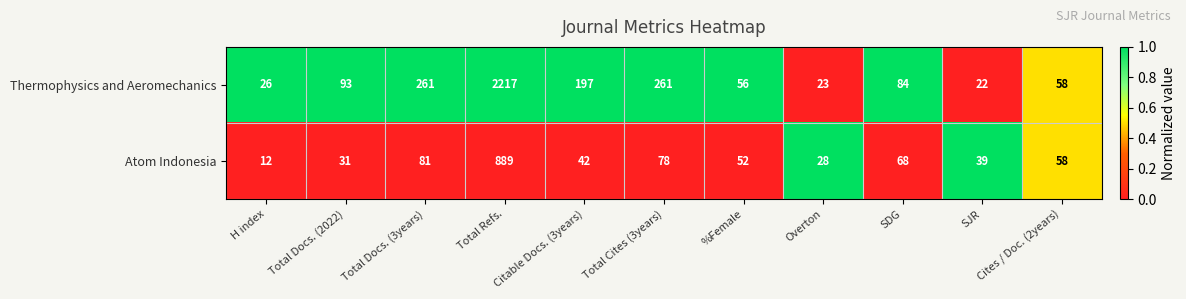

Which series changed the most between Citable Docs. (3years) and %Female?

Thermophysics and Aeromechanics